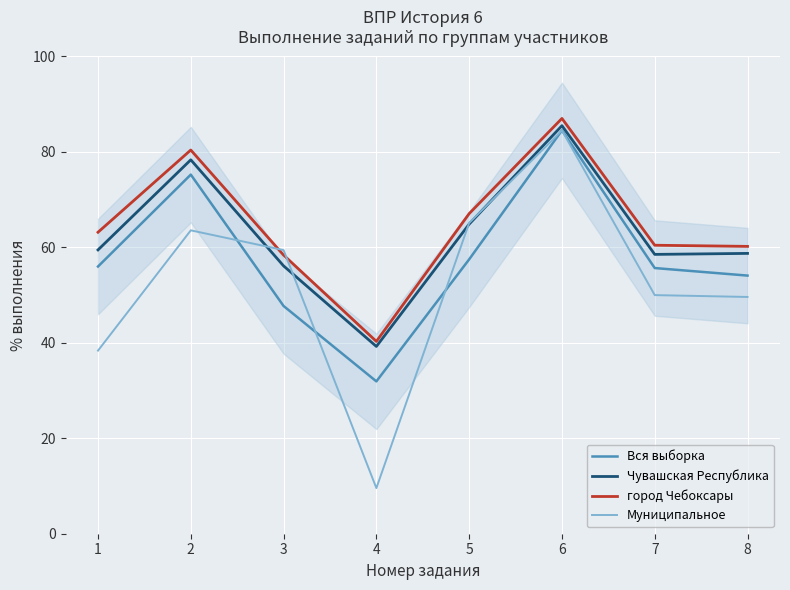

Between which two adjacent categories do Муниципальное and Вся выборка first intersect?

2 and 3